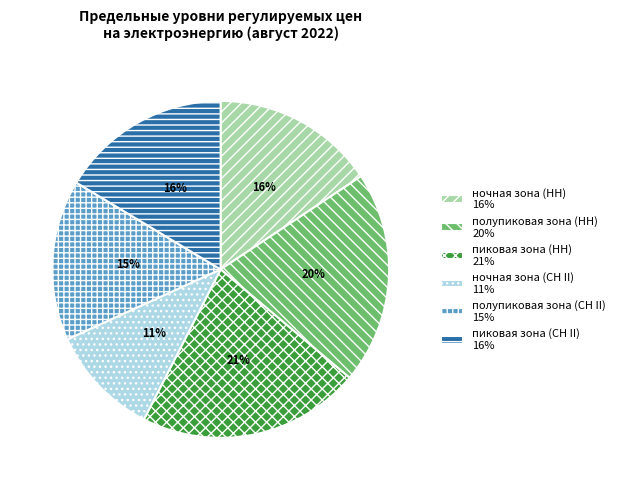

Which has a higher value, полупиковая зона (НН) or пиковая зона (СН II)?

полупиковая зона (НН)